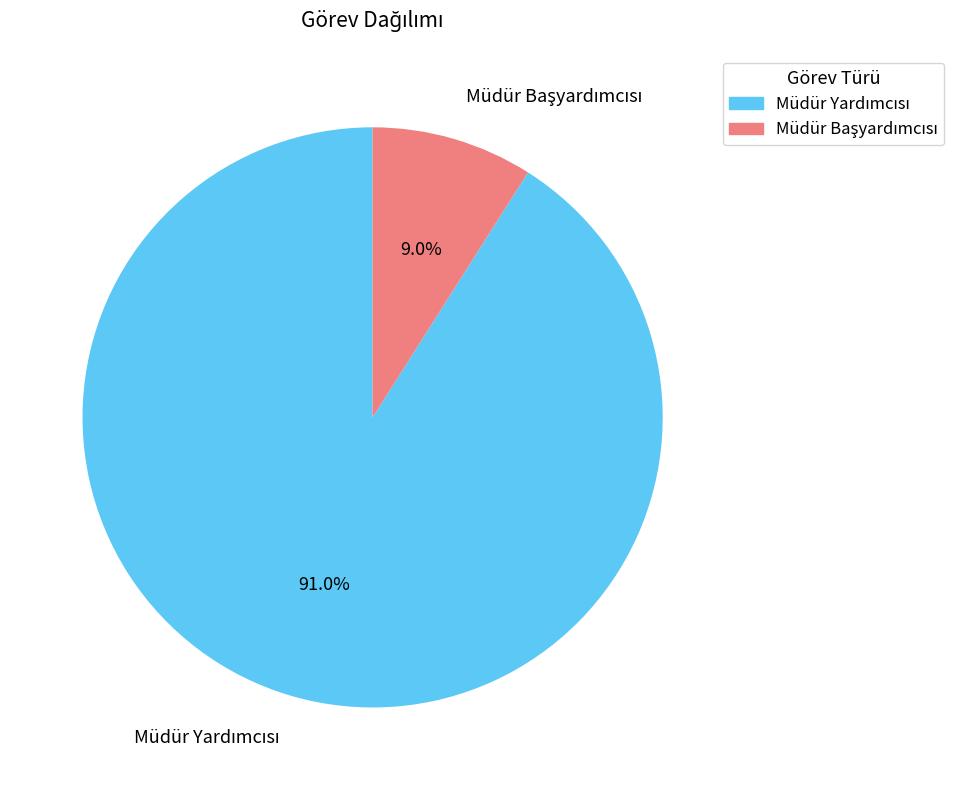

Is there any slice that represents more than half of the pie?

Yes